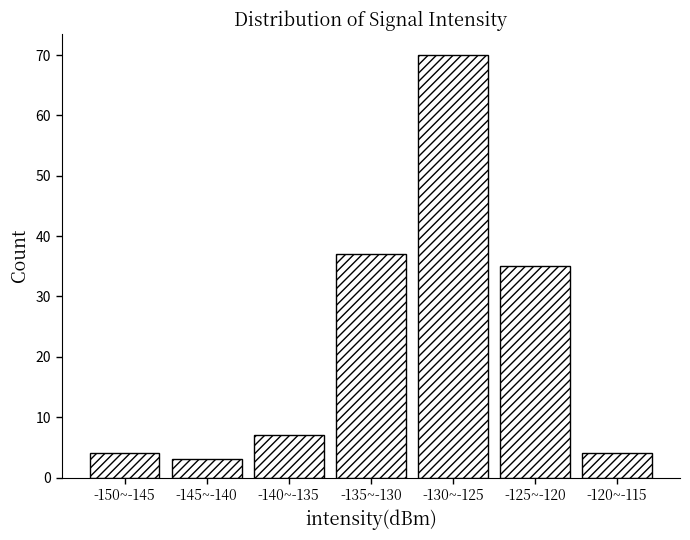

Reading left to right, list all the values displayed in this chart.

4	3	7	37	70	35	4